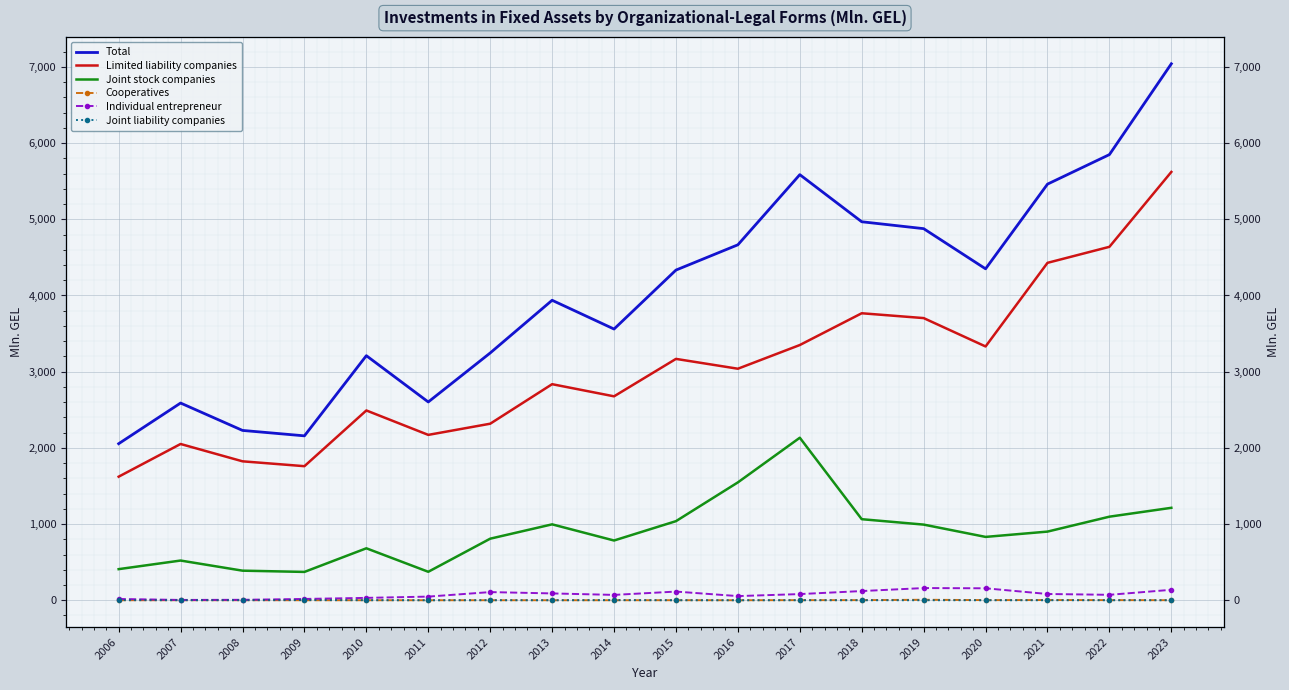

Which series has the largest total across all categories?

Total